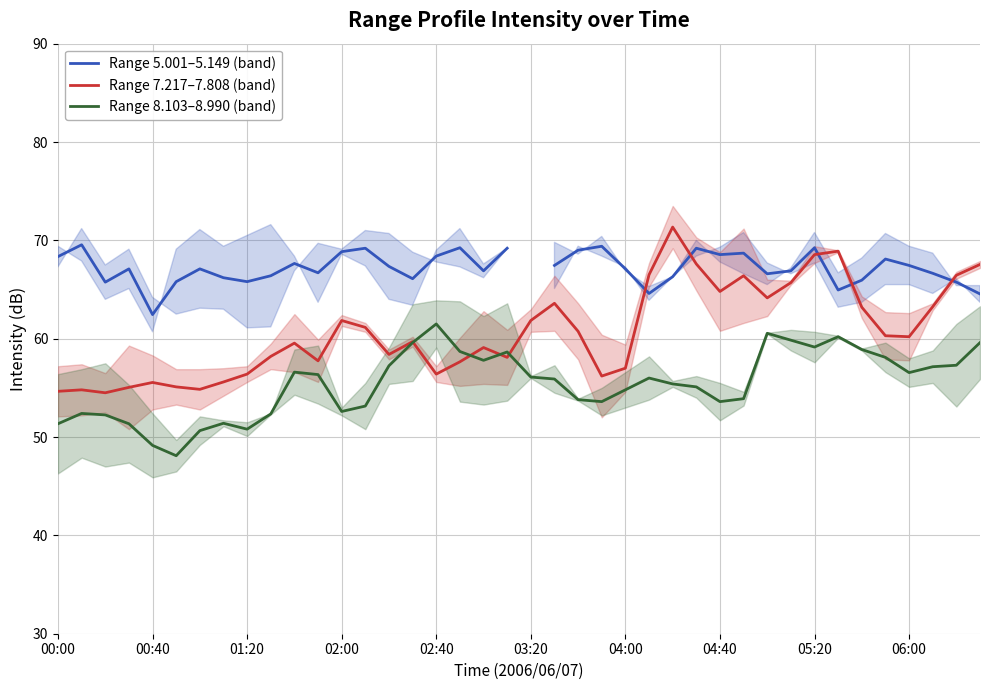

What is the highest value of the Range 8.103–8.990 (band) series?

61.5